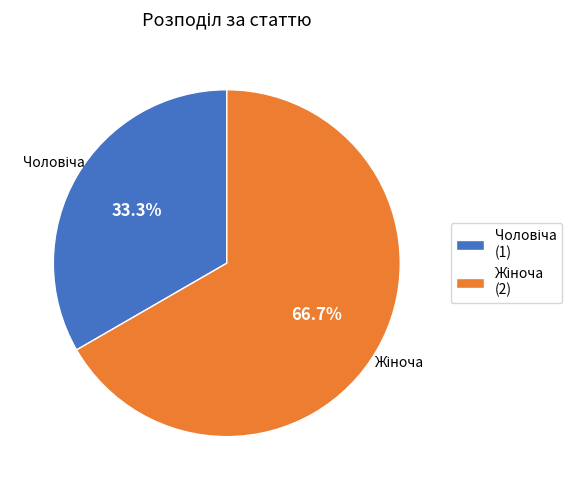

Is there any slice that represents more than half of the pie?

Yes